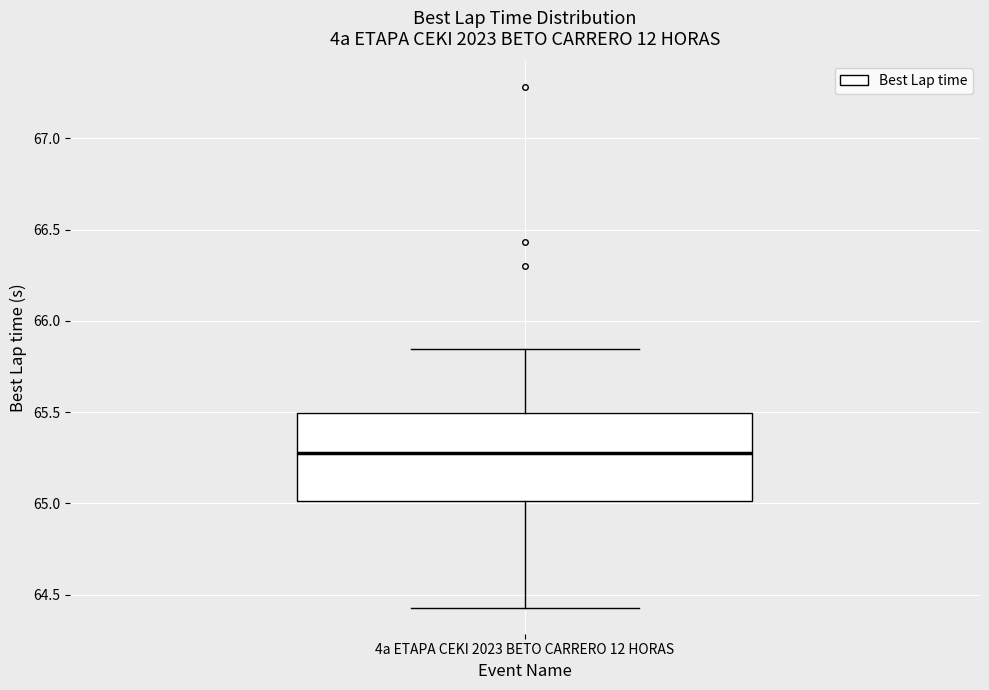

Where is the lower edge of the box for 4a ETAPA CEKI 2023 BETO CARRERO 12 HORAS on the y-axis? The values are not printed on the chart, so give them approximately, as read against the axis.

65.00